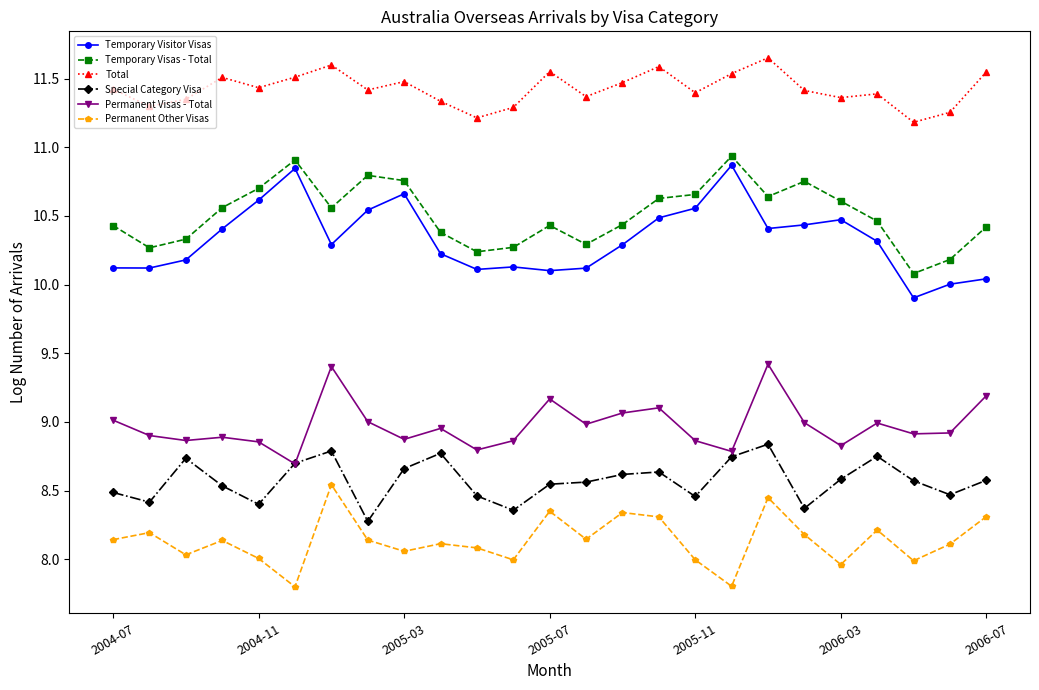

How many series are shown in this chart?

6